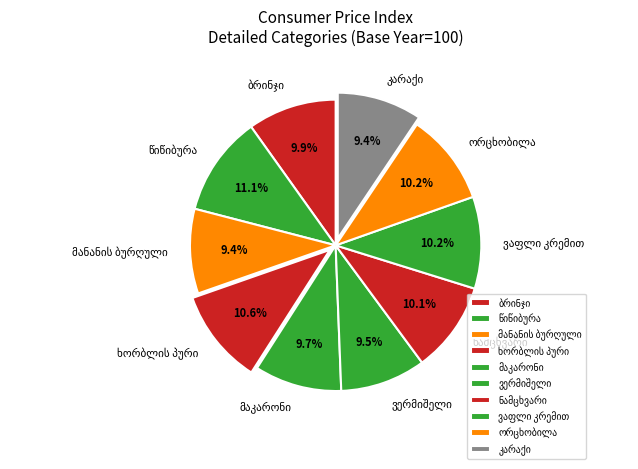

Is there a majority slice in this chart?

No